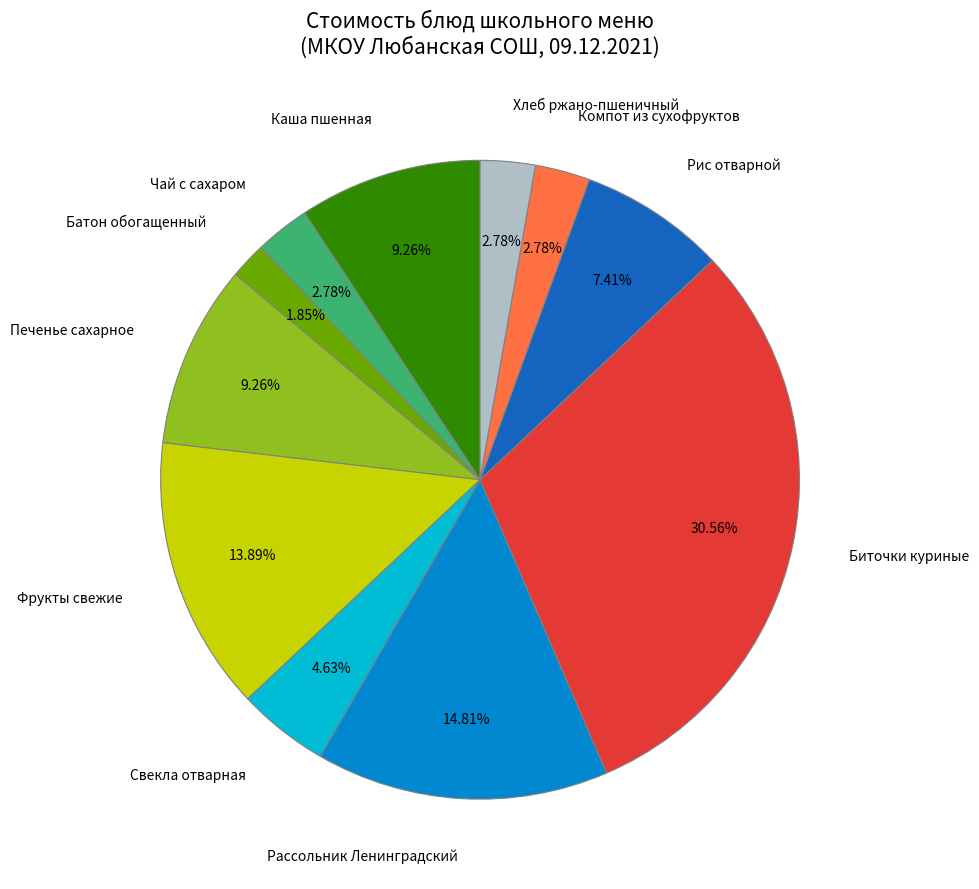

Is it true that Компот из сухофруктов is 3% of the pie?

True